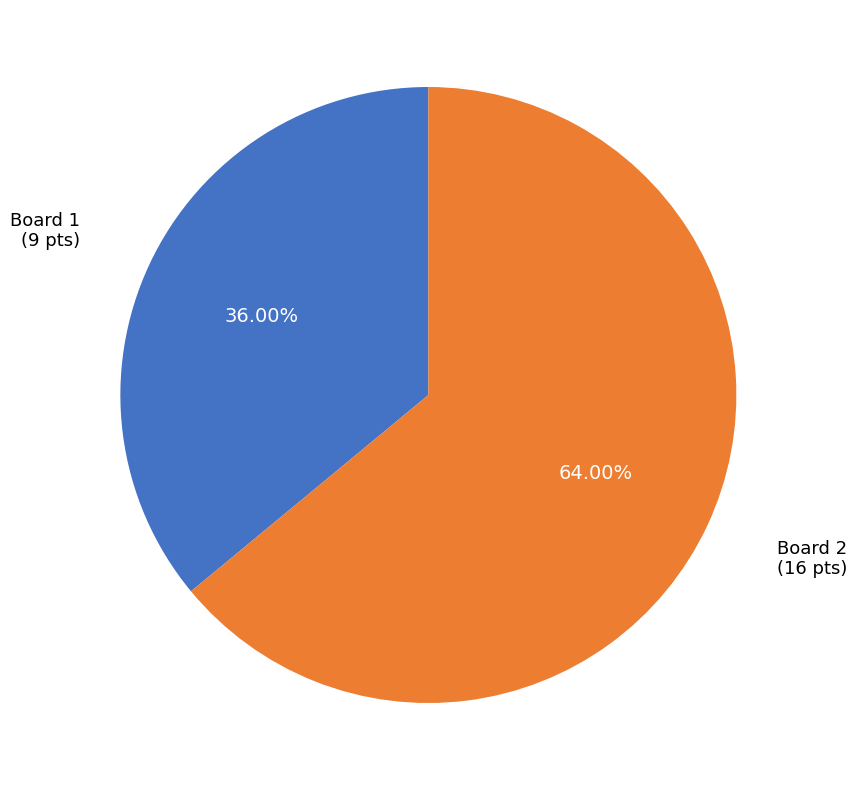

What is the ratio of the value at Board 2 to the value at Board 1?

1.8